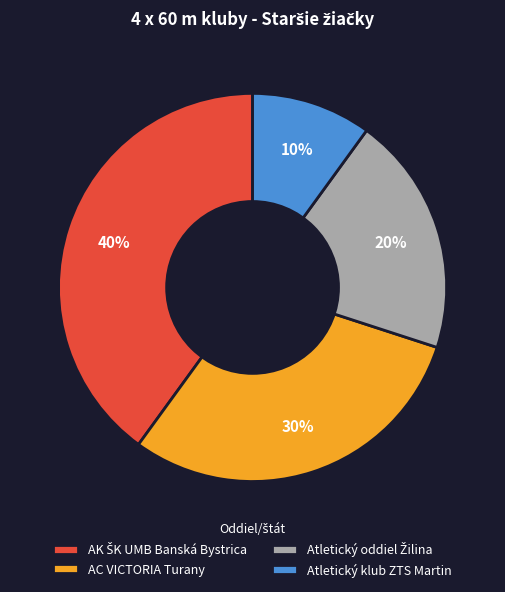

Which slice is the smallest?

Atletický klub ZTS Martin